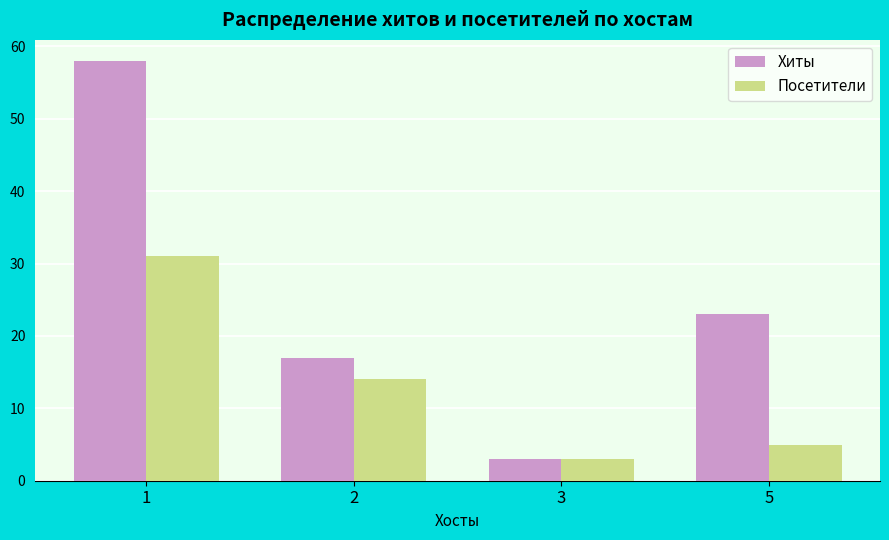

What is the sum of all Посетители values?

53